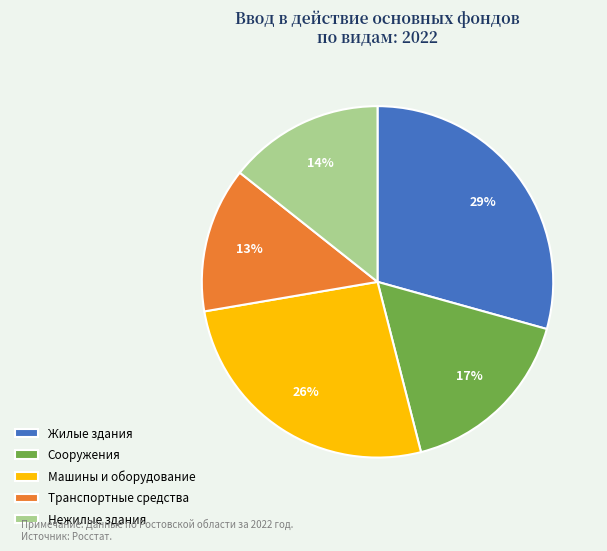

Is there any slice that represents more than half of the pie?

No